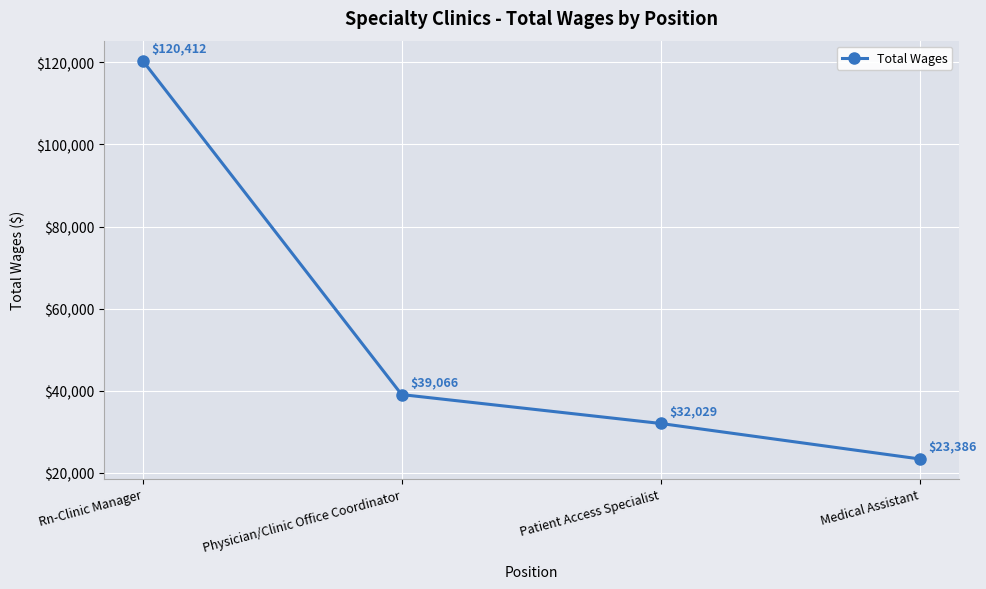

The value at Rn-Clinic Manager is 215008. True or false?

False